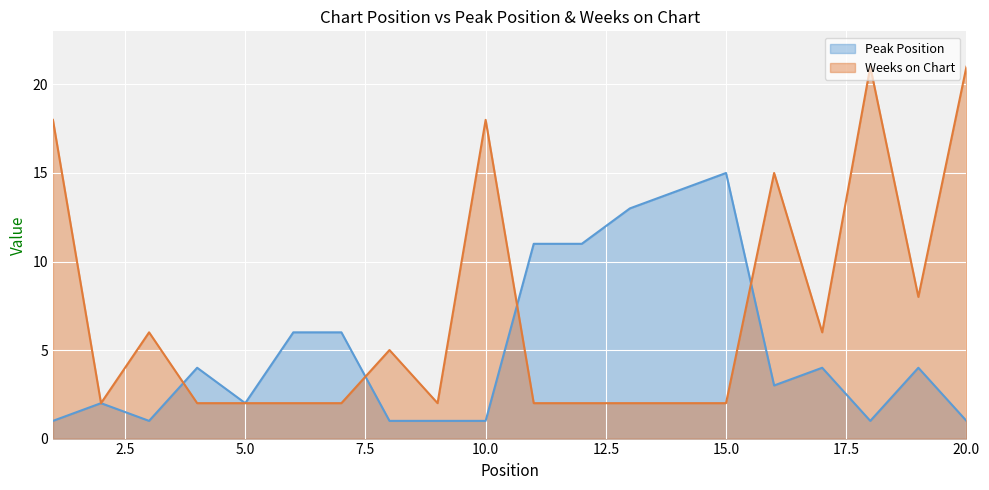

Where is the first local minimum for Weeks on Chart?

2